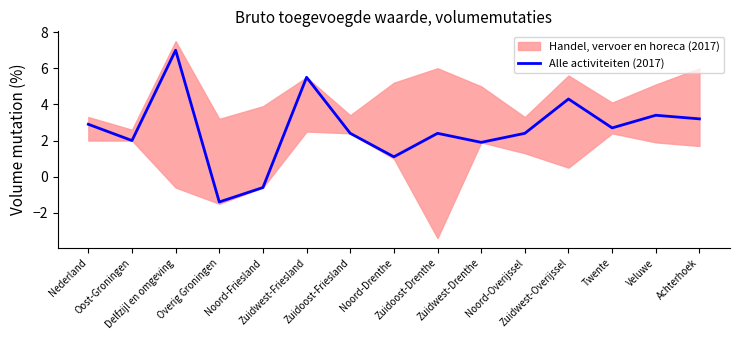

Which label corresponds to the largest value in the chart?

Delfzijl en omgeving